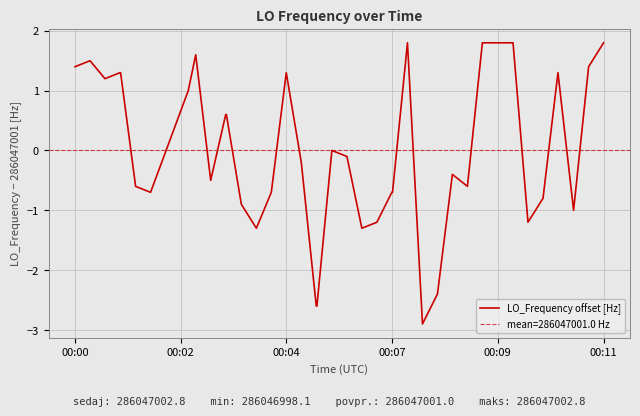

What is the highest value of the LO_Frequency offset [Hz] series?

1.8